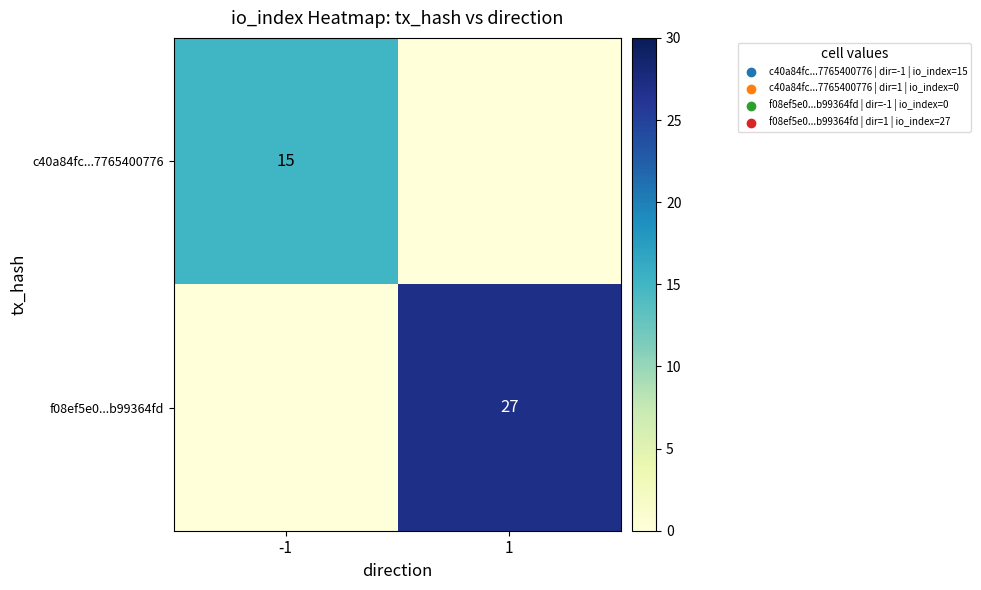

At which category is the sum across all series the highest?

1